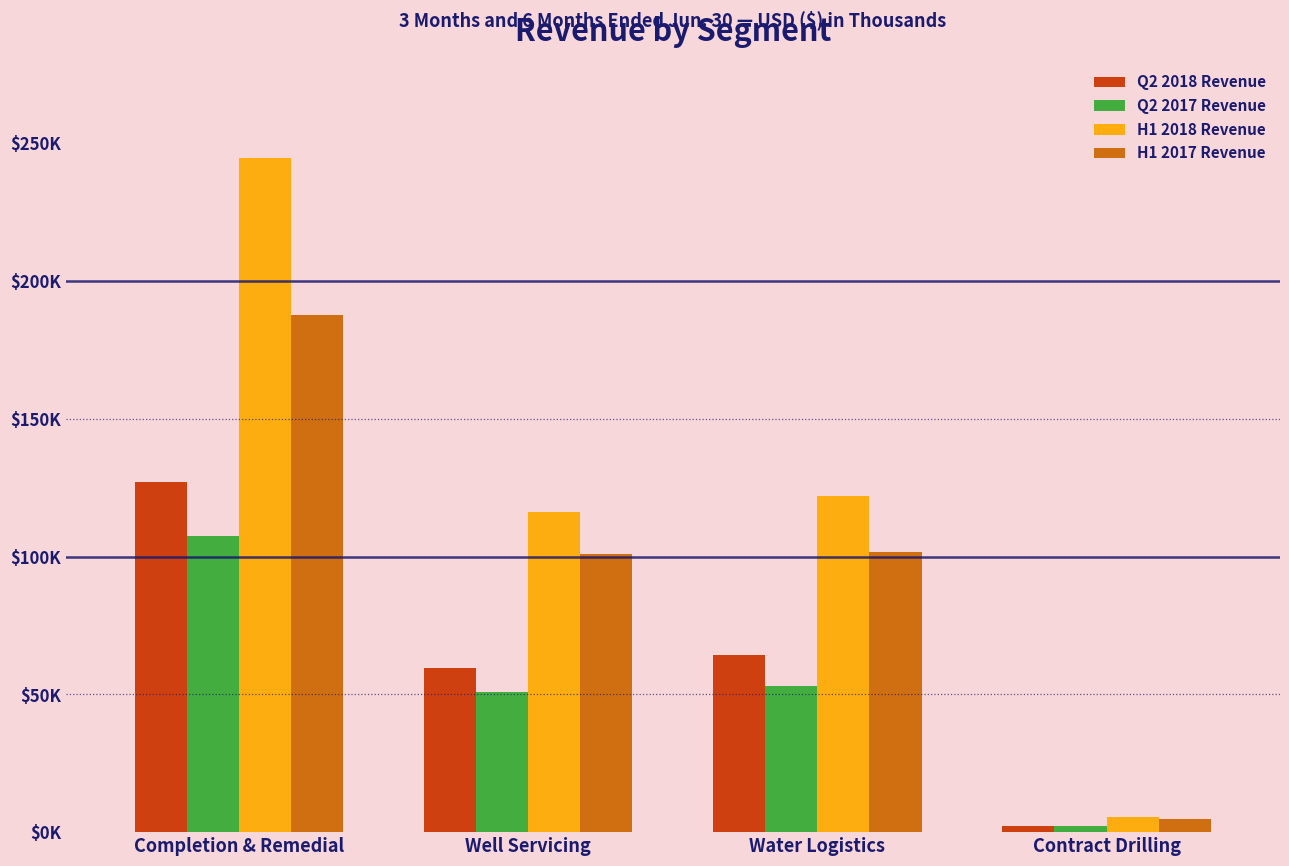

What is the label of the 2nd bar from the left?

Well Servicing